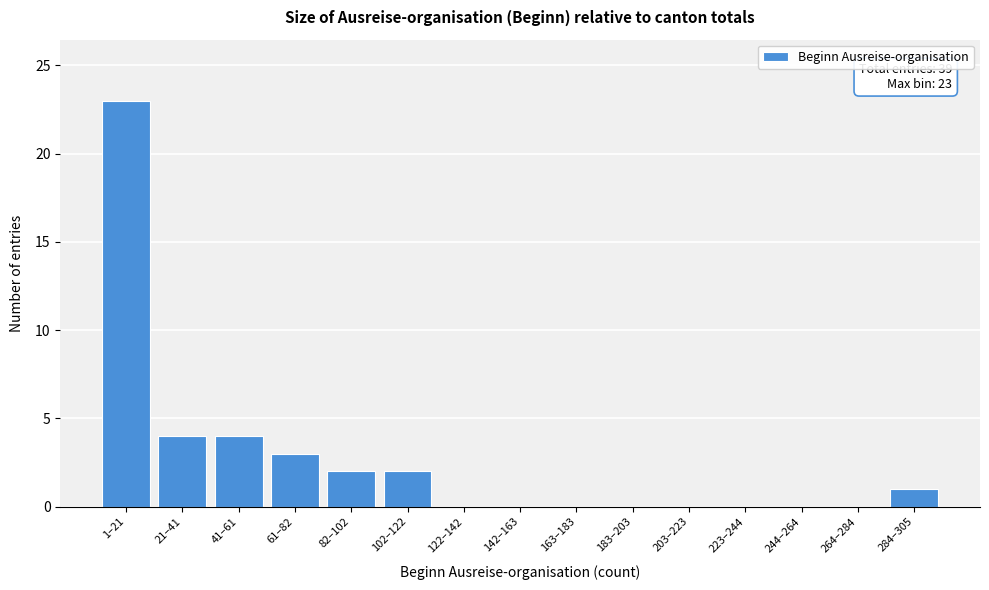

Reading left to right, extract all data points from this chart.

1–21=23	21–41=4	41–61=4	61–82=3	82–102=2	102–122=2	122–142=0	142–163=0	163–183=0	183–203=0	203–223=0	223–244=0	244–264=0	264–284=0	284–305=1